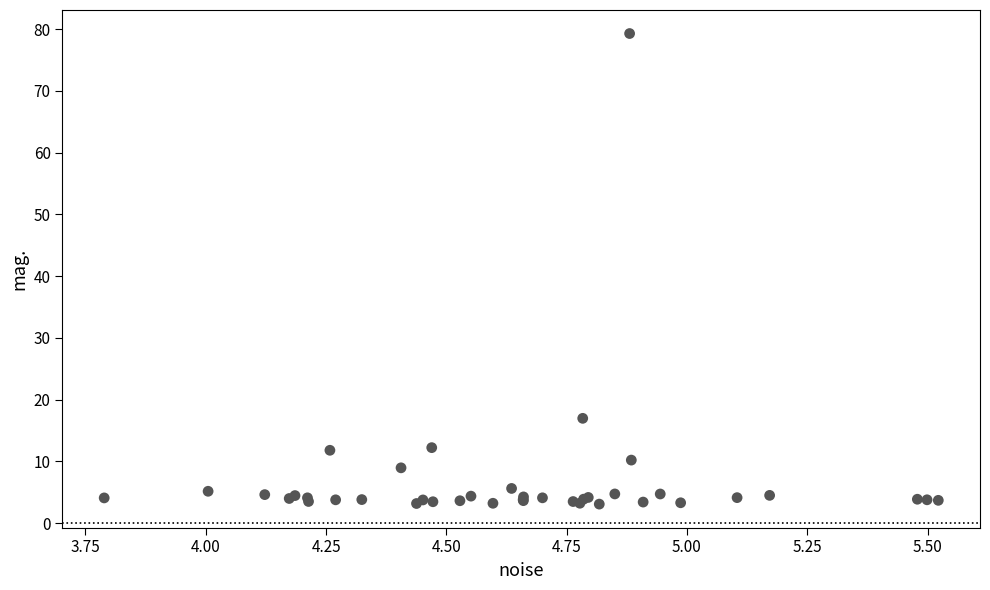

What Y value in the scatter plot is closest to 41?

17.0